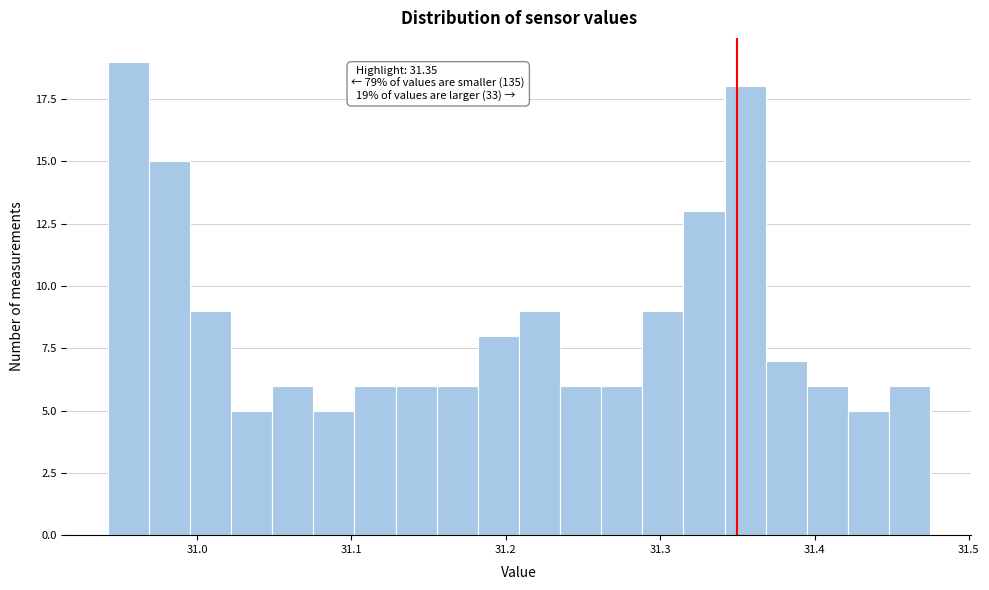

Around what value on the x-axis is the tallest bar? Give the approximate position of its centre, as read against the axis.

30.96